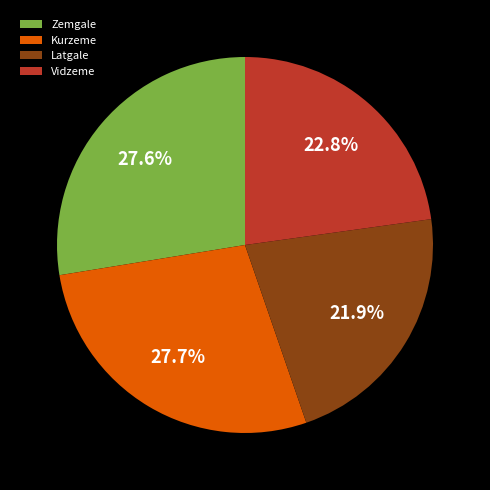

Is it true that Vidzeme is 23% of the pie?

True